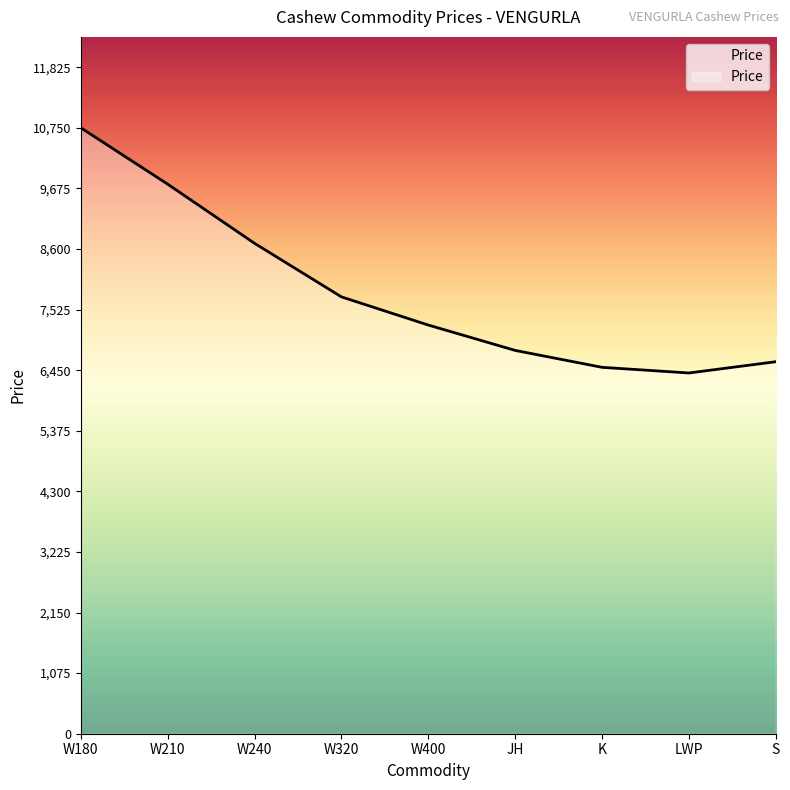

True or false: the data shows 11755 at W400.

False